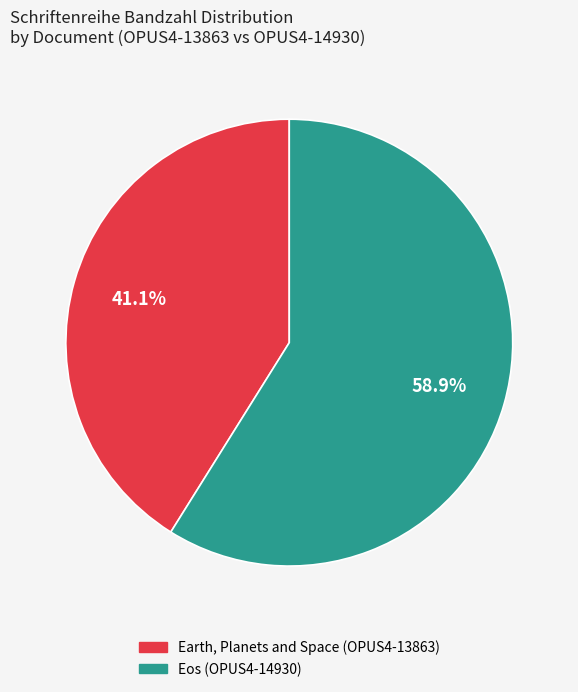

Is there any slice that represents more than half of the pie?

Yes